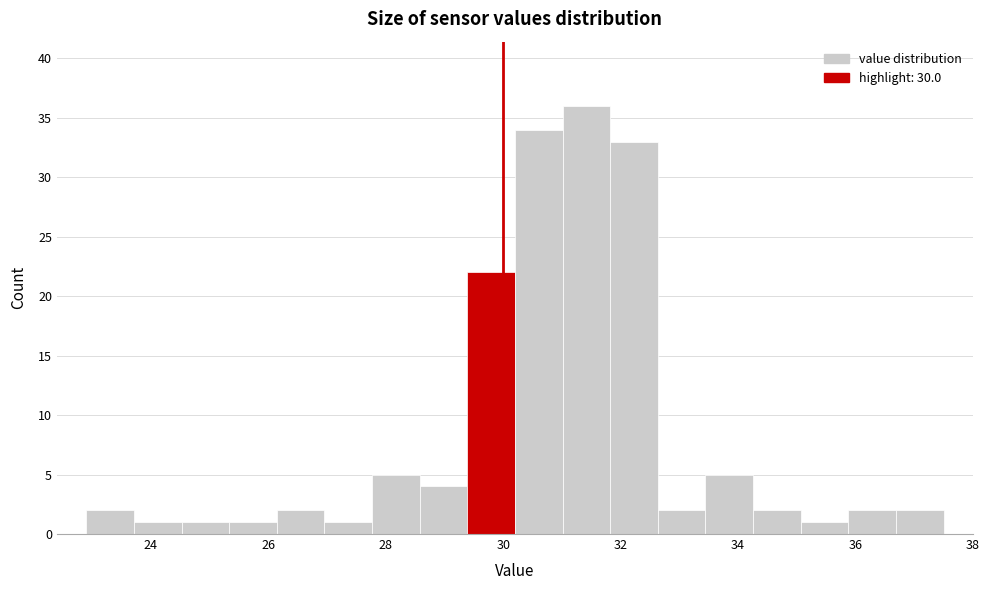

Reading left to right, transcribe this chart: for each bar, give the range it covers on the x-axis and its height. Neither the bar edges nor the heights are printed on the chart, so give them approximately, as read against the axes.

23.0 to 23.8: 2
23.8 to 24.6: 1
24.6 to 25.4: 1
25.4 to 26.2: 1
26.2 to 27.0: 2
27.0 to 27.8: 1
27.8 to 28.6: 5
28.6 to 29.4: 4
29.4 to 30.2: 22
30.2 to 31.0: 34
31.0 to 31.8: 36
31.8 to 32.6: 33
32.6 to 33.4: 2
33.4 to 34.2: 5
34.2 to 35.0: 2
35.0 to 35.8: 1
35.8 to 36.6: 2
36.6 to 37.6: 2